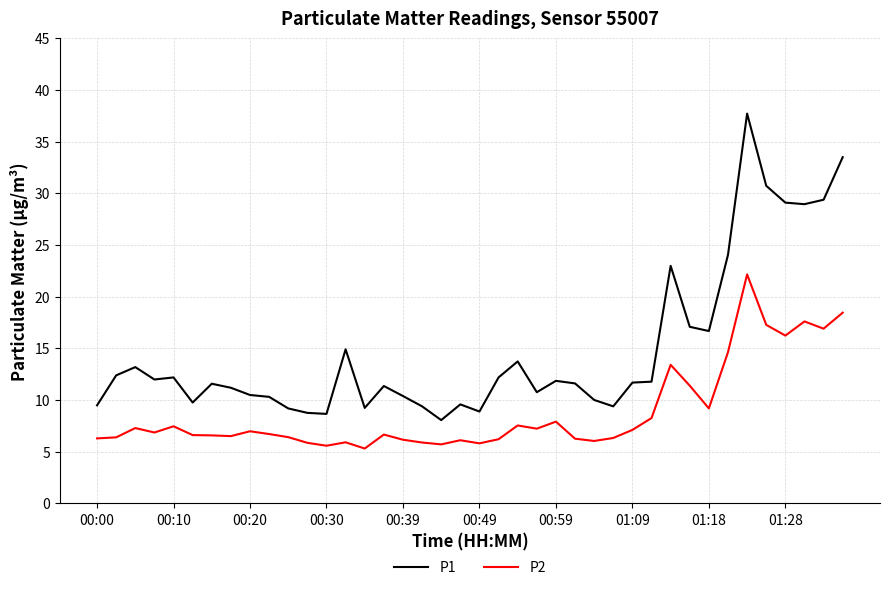

True or false: P2 and P1 cross at least once.

False